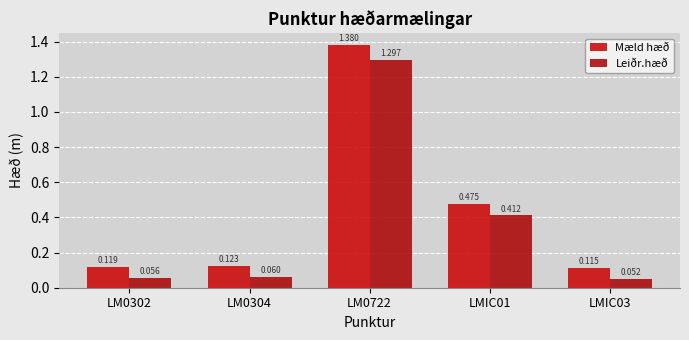

Rank the series at LMIC03 from lowest to highest value.

Leiðr.hæð, Mæld hæð